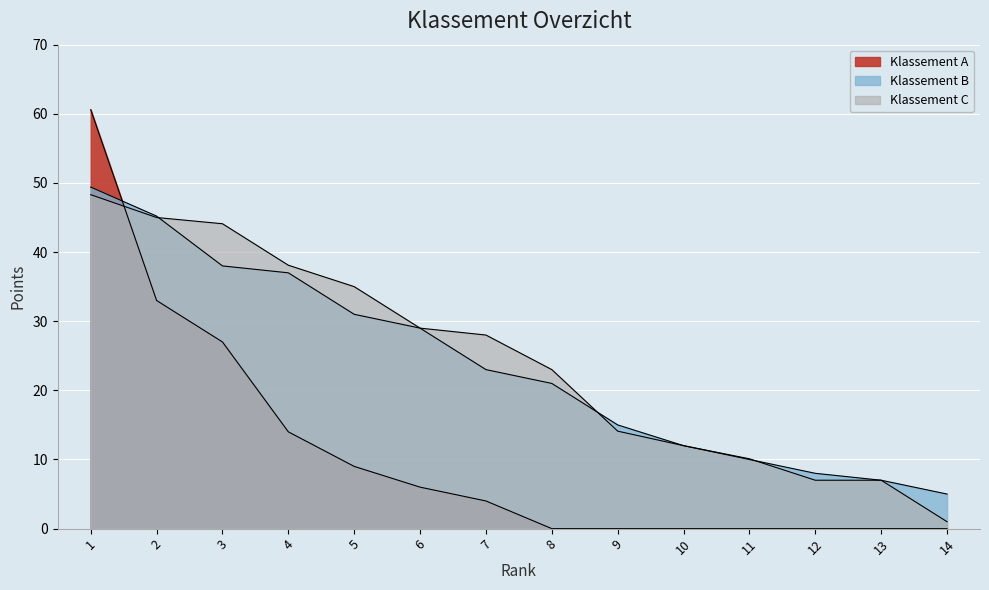

Which series has the largest total across all categories?

Klassement C